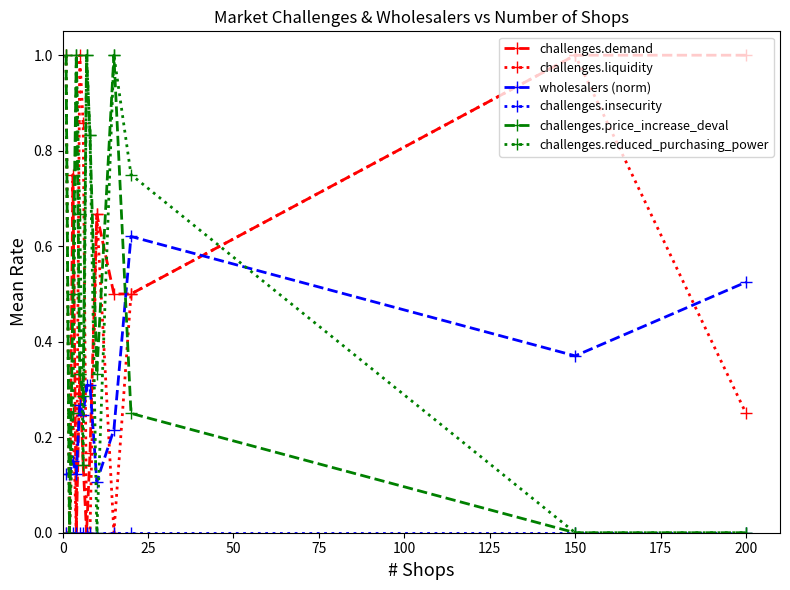

What is the sum of all wholesalers (norm) values?

3.5